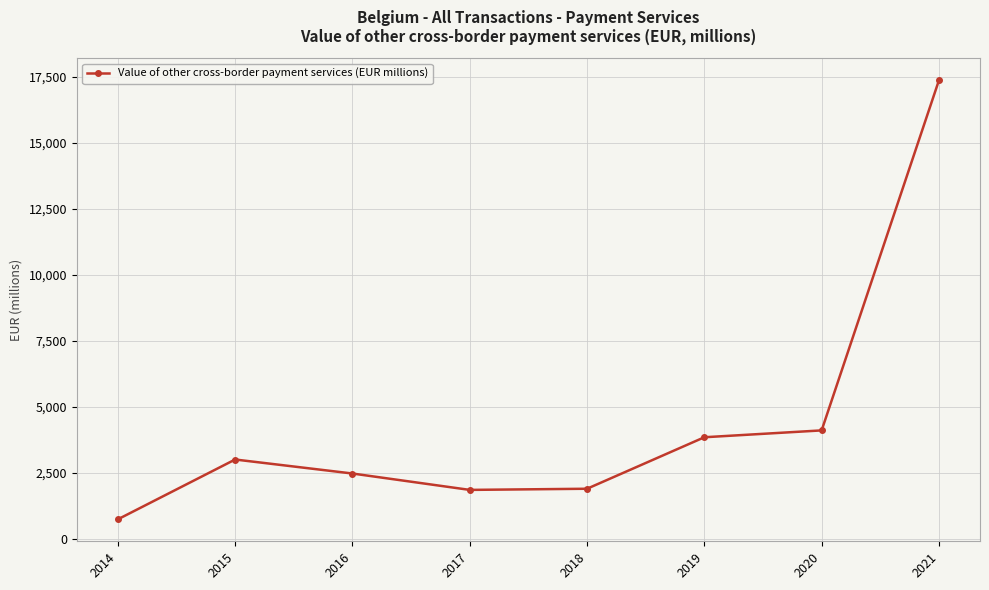

What is the average value?

4406.5